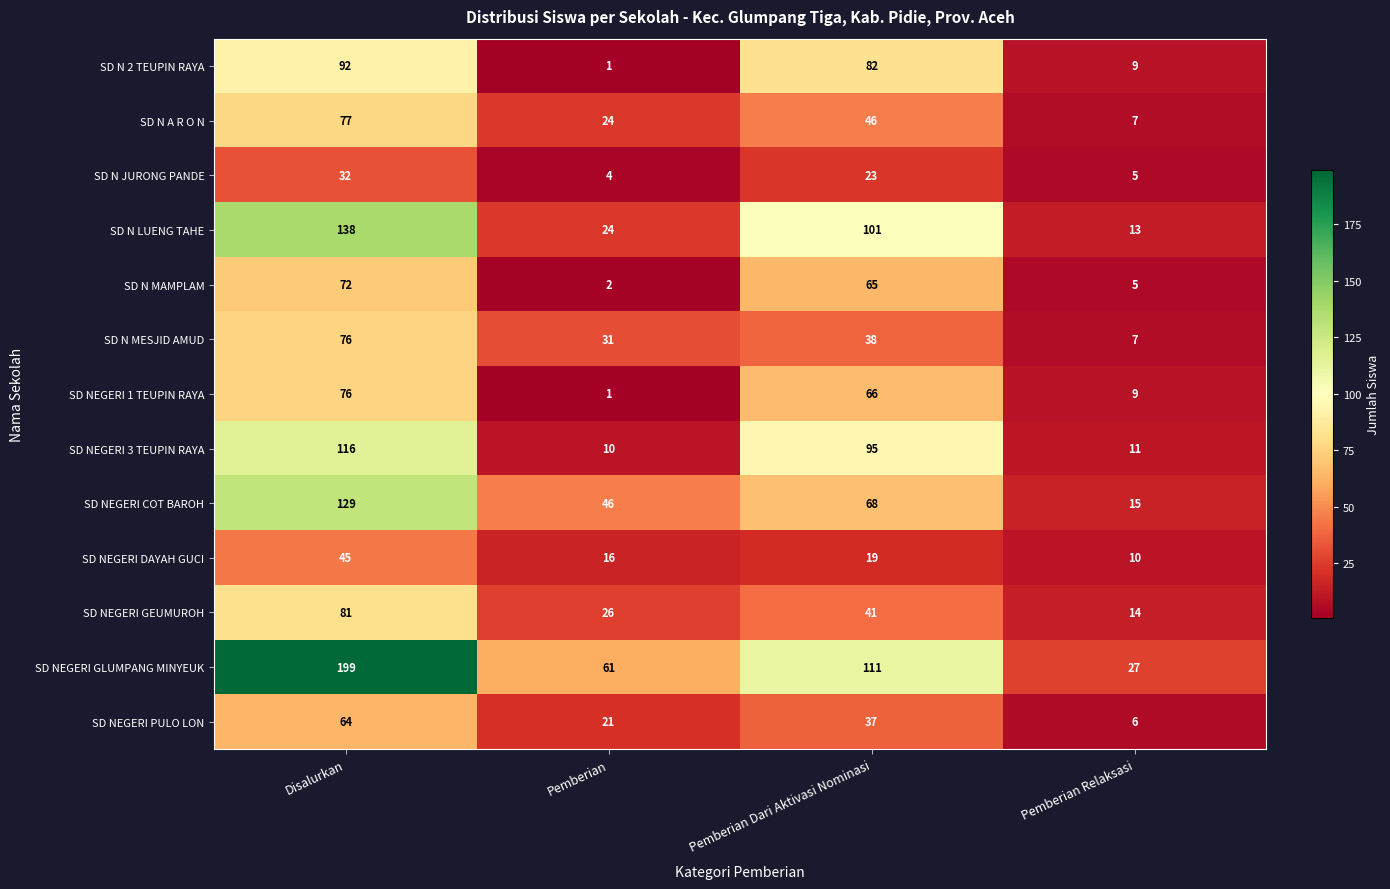

What is the average value of the SD NEGERI 1 TEUPIN RAYA series?

38